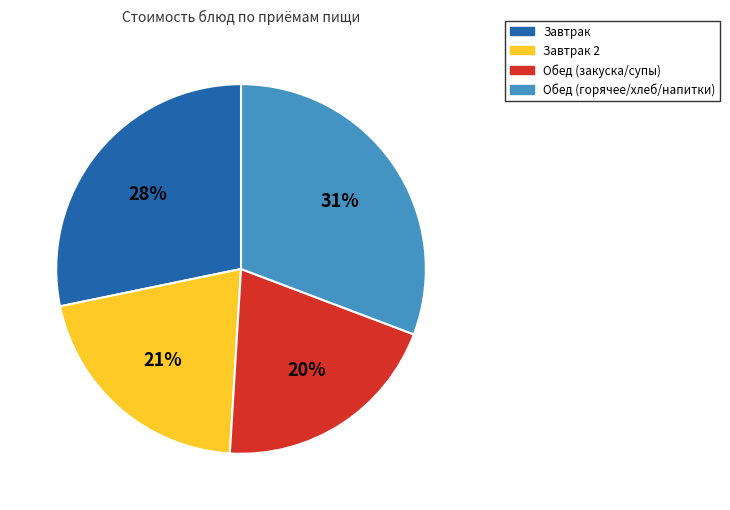

Rank the categories by value from lowest to highest.

Обед (закуска/супы), Завтрак 2, Завтрак, Обед (горячее/хлеб/напитки)